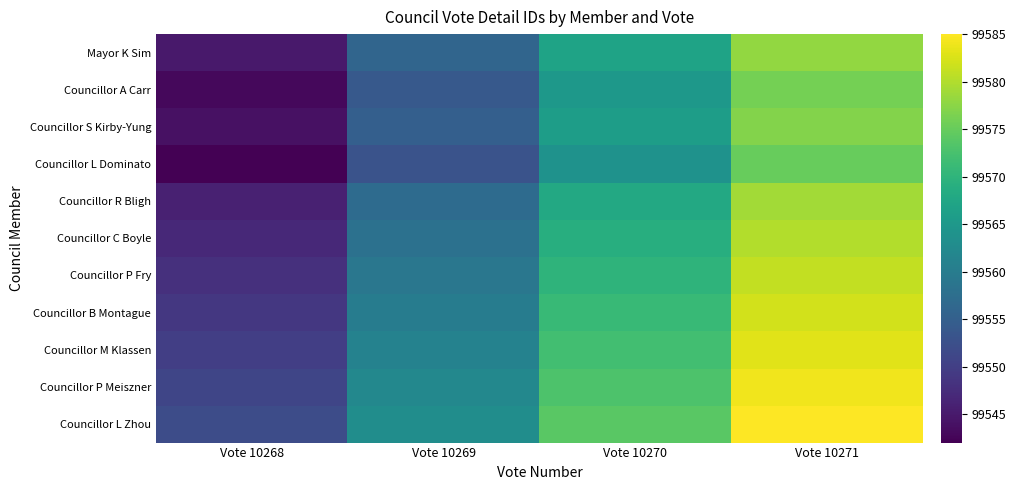

At Vote 10271, list the series in order from smallest to largest.

Councillor L Dominato, Councillor A Carr, Councillor S Kirby-Yung, Mayor K Sim, Councillor R Bligh, Councillor C Boyle, Councillor P Fry, Councillor B Montague, Councillor M Klassen, Councillor P Meiszner, Councillor L Zhou